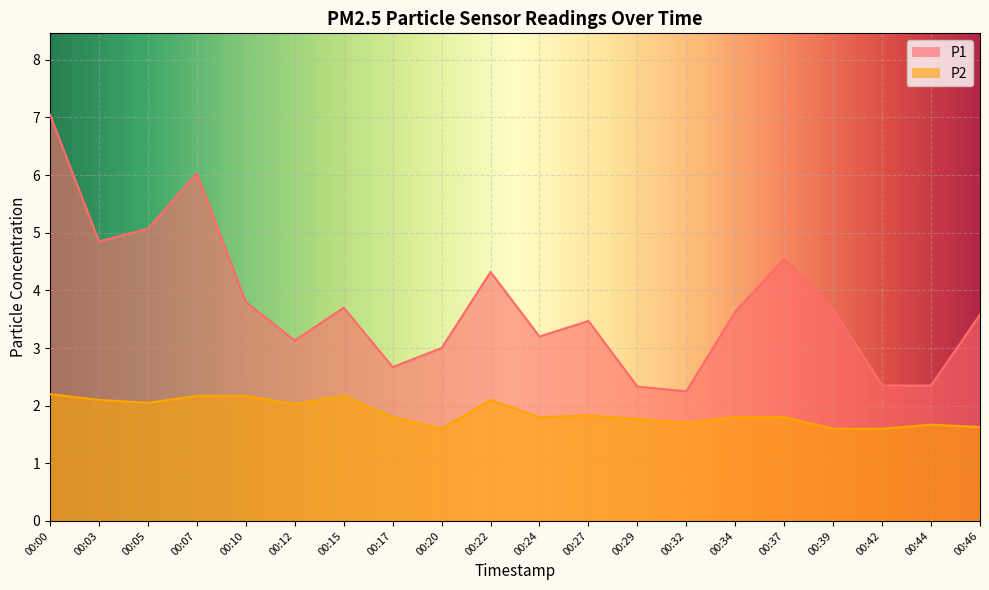

What is the lowest value of the P1 series?

2.2